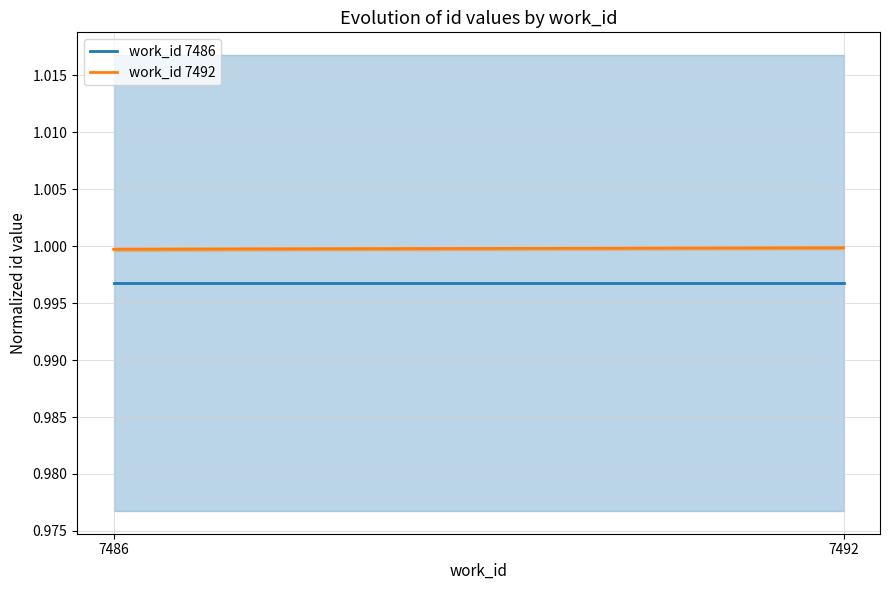

What is the sum of all work_id 7486 values?

2.0